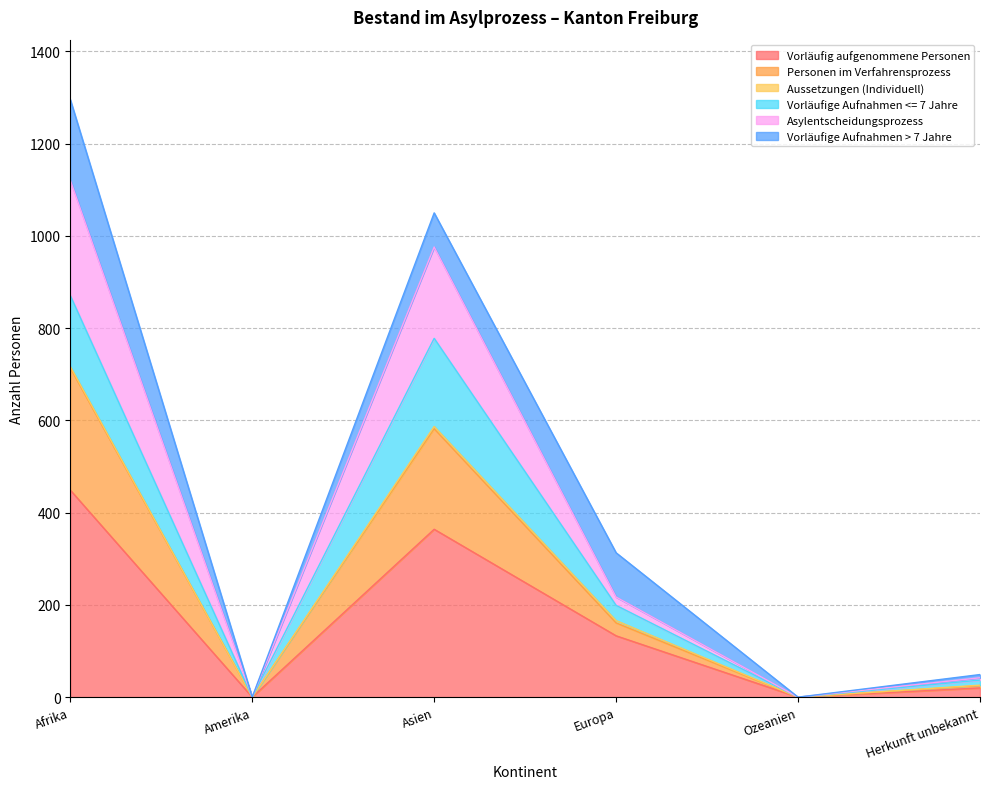

At which category is the sum across all series the highest?

Afrika